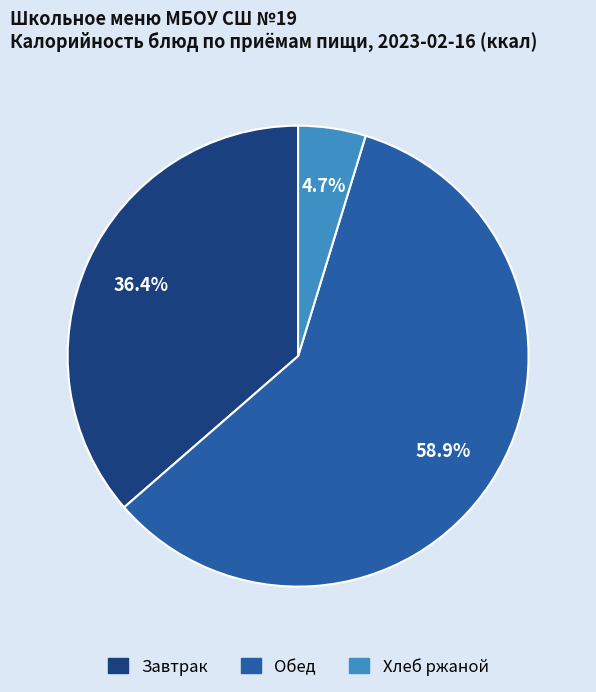

Is there a majority slice in this chart?

Yes